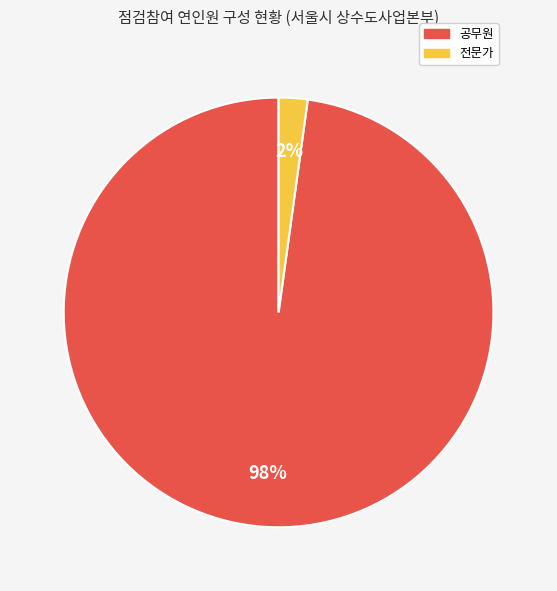

Count the number of slices in the pie.

2